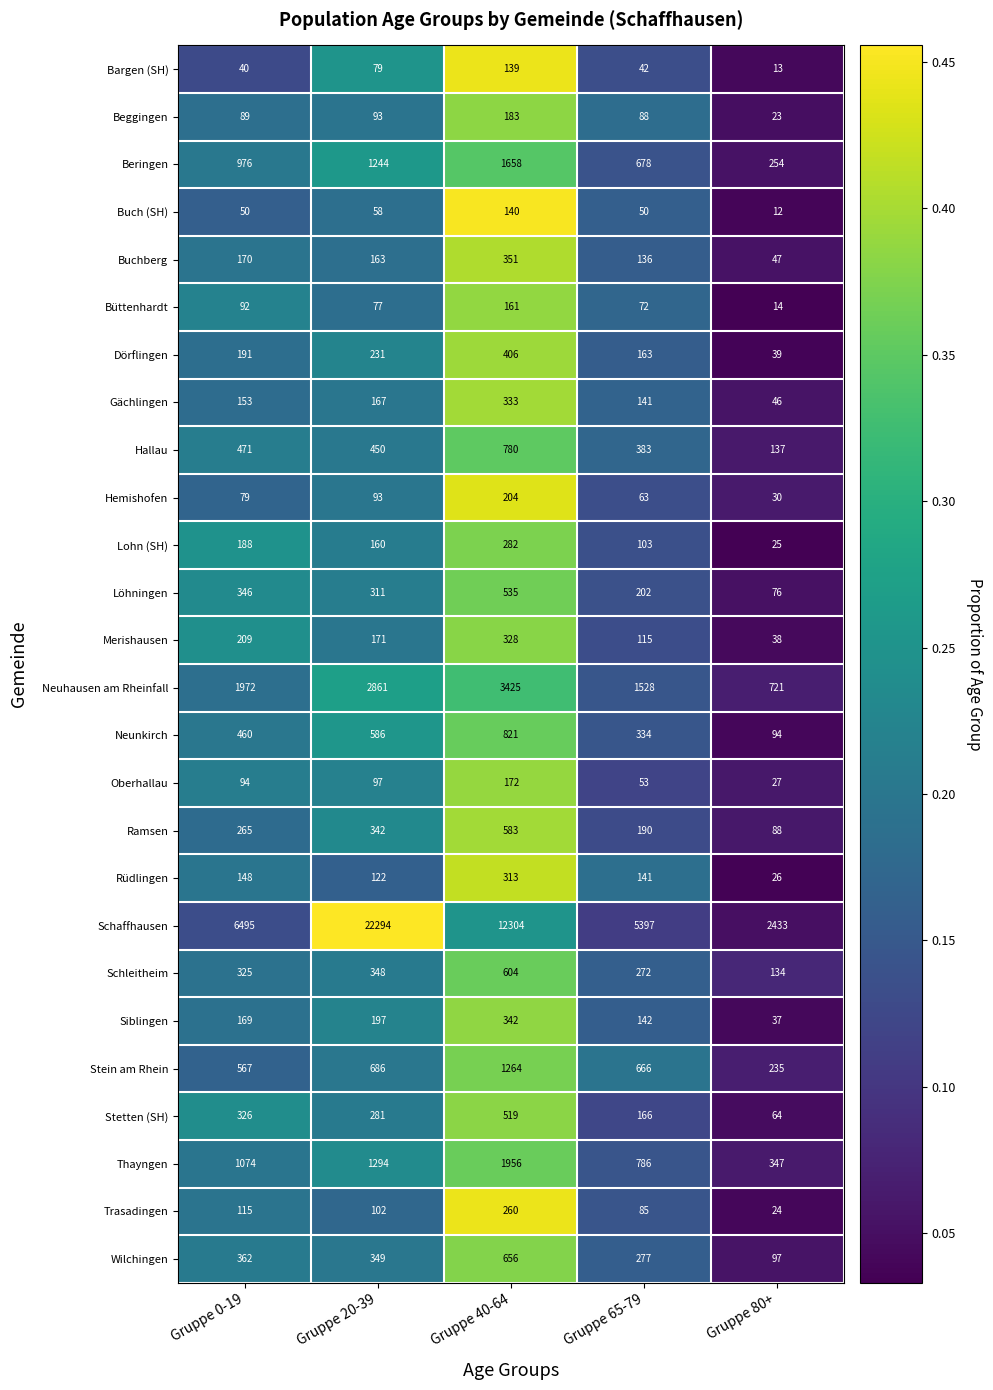

What is the difference between the maximum and second lowest values in the Wilchingen series?

379